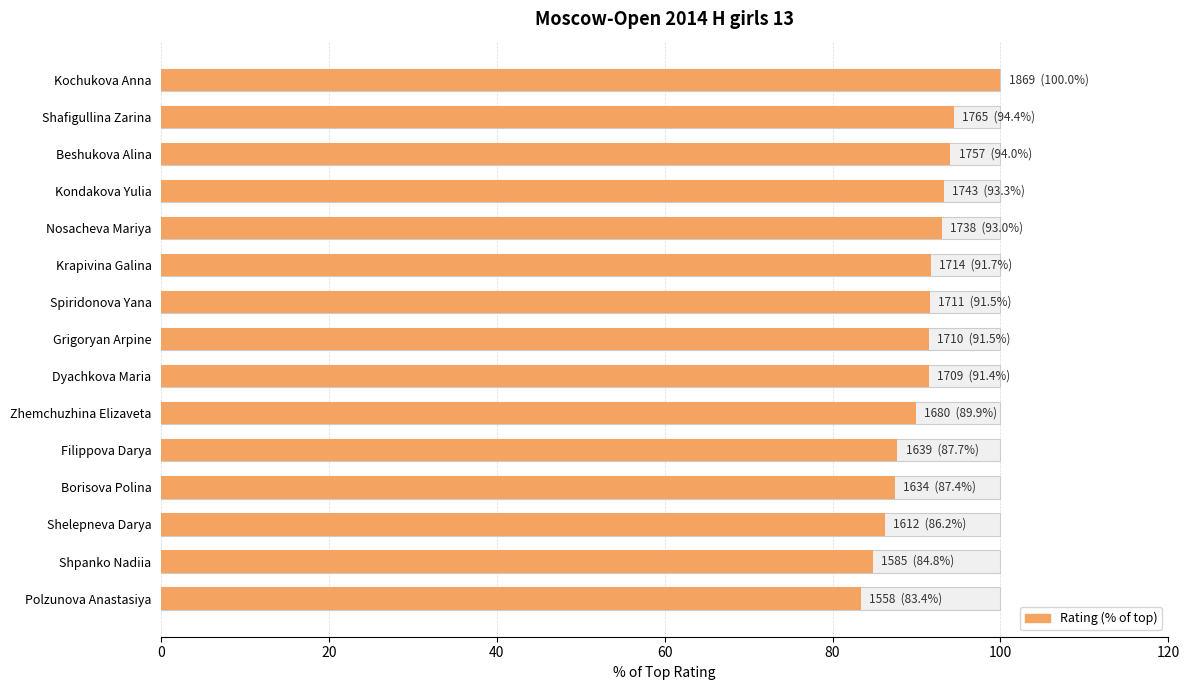

What is the change in value from 80 to 7?

-1.5